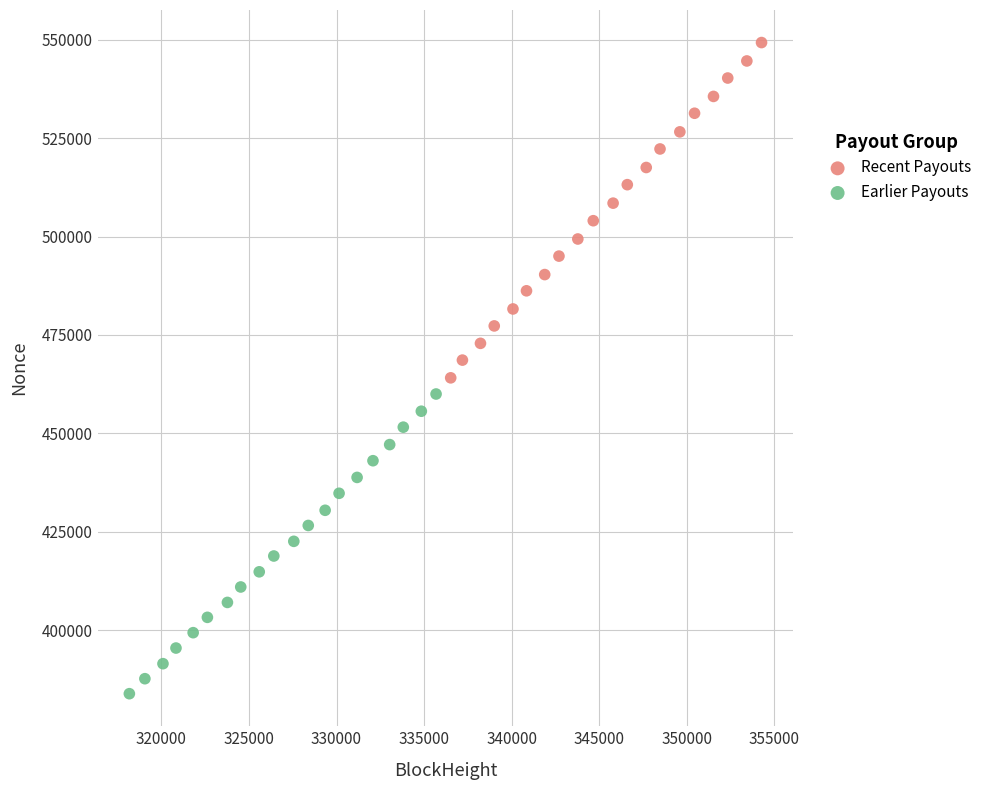

Which series has the largest Y range (max minus min)?

Recent Payouts